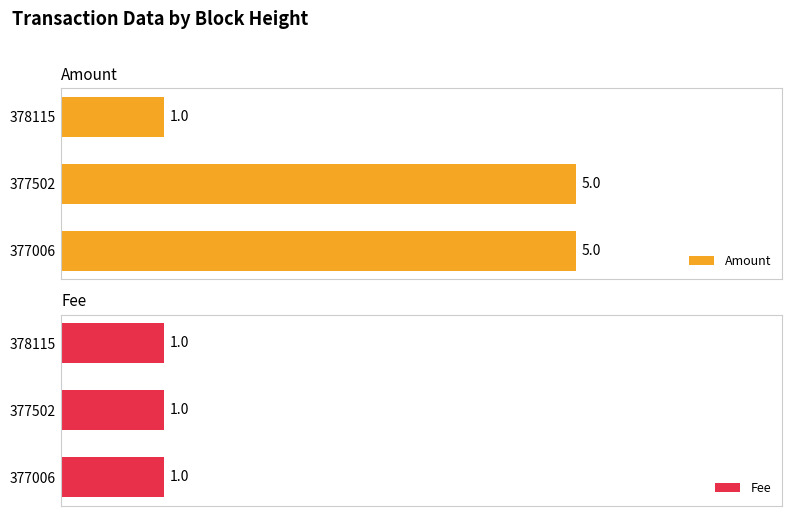

Is it true that Fee equals 0.9 at 0?

False